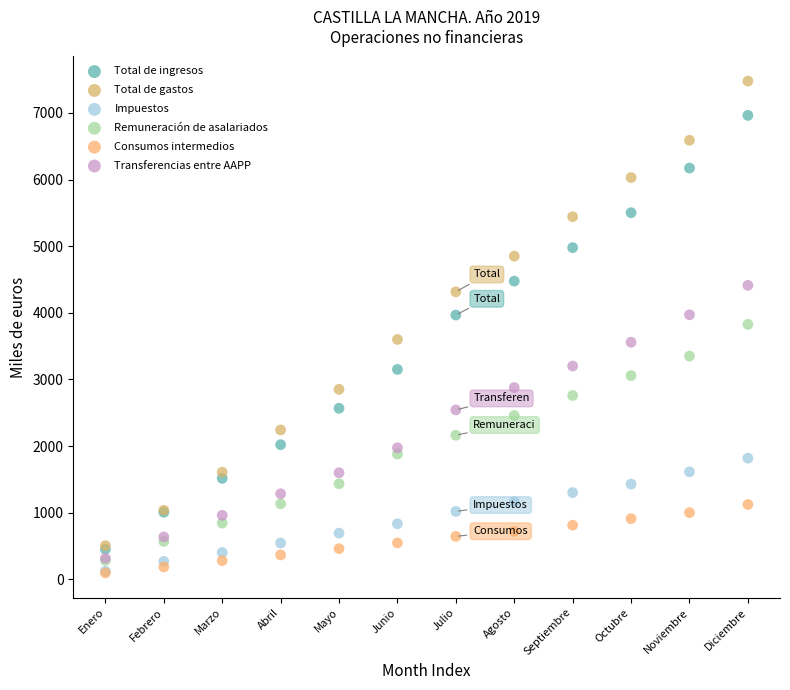

Which series contains the highest Y value?

Total de gastos